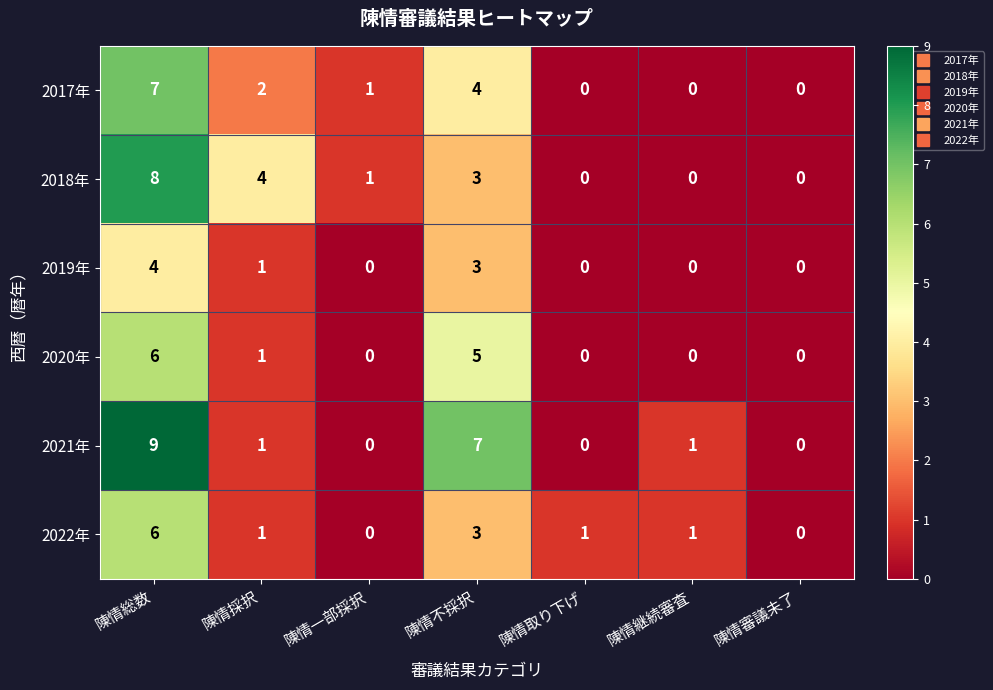

What is the sum of all 2021年 values?

18